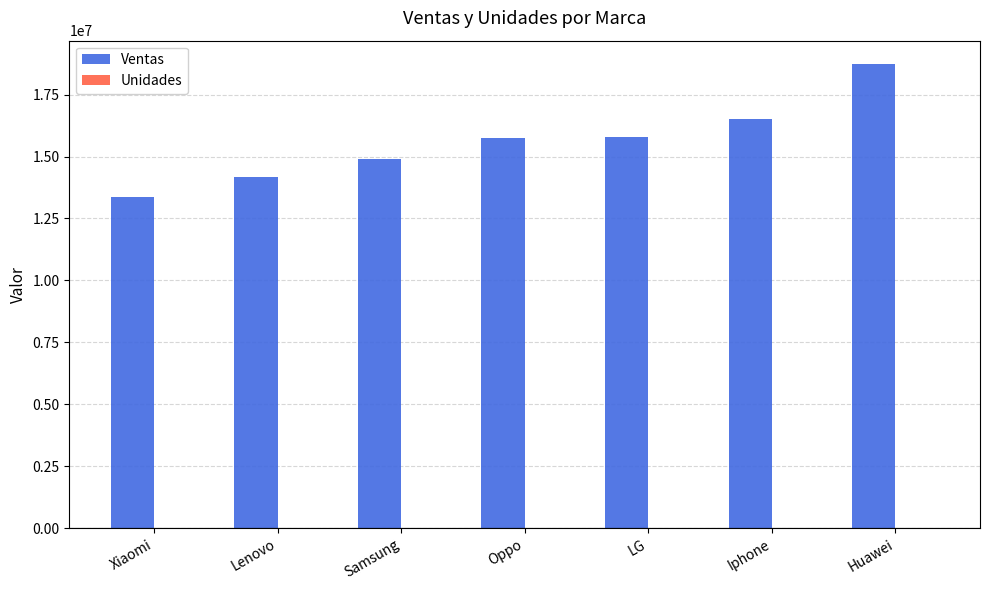

True or false: Ventas has a value of 21153124 at Oppo.

False